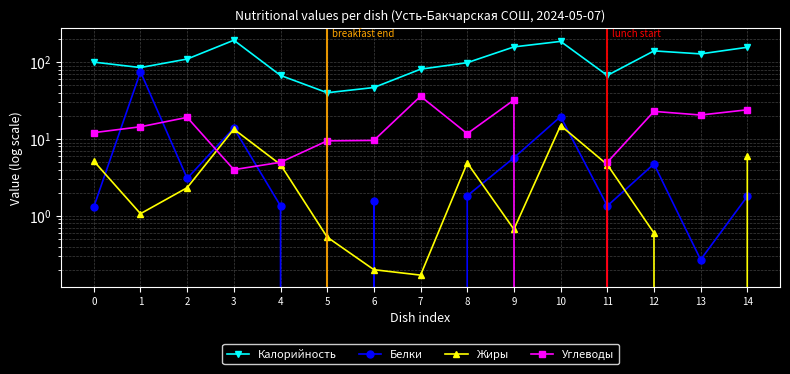

At how many categories does at least one series exceed 84?

10